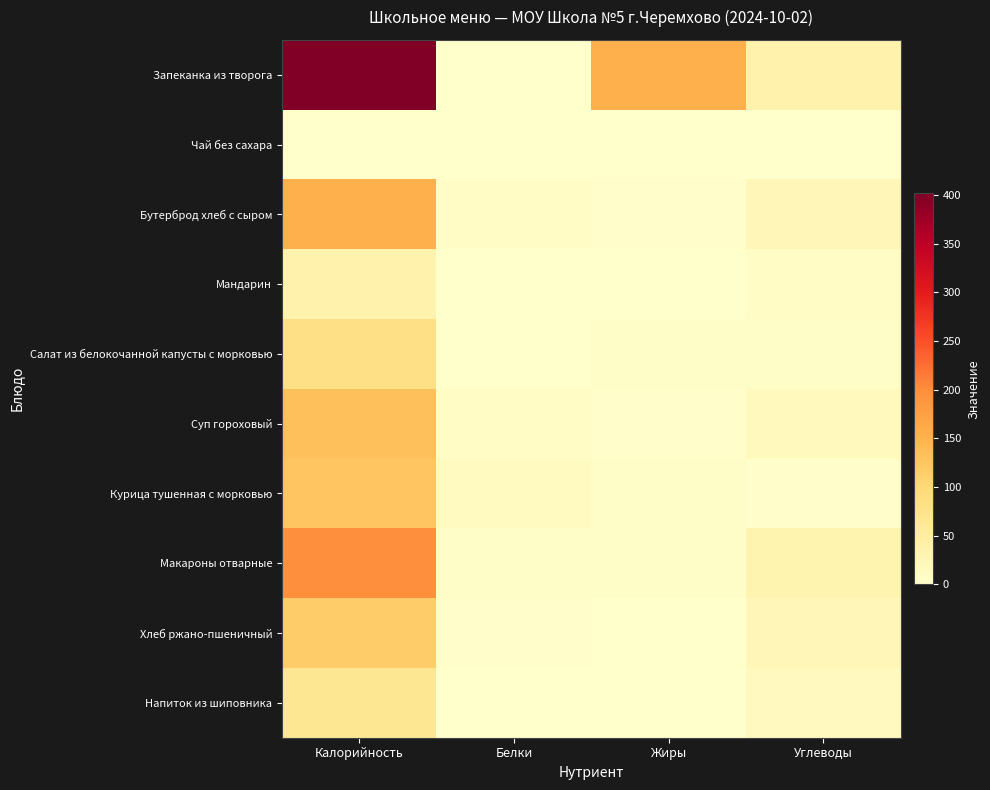

Reading right to left, extract all data points from this chart.

Запеканка из творога: Углеводы=35.0	Жиры=153.2	Белки=1.4	Калорийность=401.7
Чай без сахара: Углеводы=0.1	Жиры=0.0	Белки=0.2	Калорийность=1.4
Бутерброд хлеб с сыром: Углеводы=23.8	Жиры=3.7	Белки=6.3	Калорийность=153.2
Мандарин: Углеводы=7.5	Жиры=0.2	Белки=0.8	Калорийность=35.0
Салат из белокочанной капусты с морковью: Углеводы=5.8	Жиры=6.1	Белки=1.0	Калорийность=81.5
Суп гороховый: Углеводы=16.3	Жиры=4.6	Белки=6.7	Калорийность=133.1
Курица тушенная с морковью: Углеводы=4.4	Жиры=5.8	Белки=14.1	Калорийность=126.4
Макароны отварные: Углеводы=32.8	Жиры=4.9	Белки=5.3	Калорийность=196.8
Хлеб ржано-пшеничный: Углеводы=23.8	Жиры=0.7	Белки=4.0	Калорийность=117.4
Напиток из шиповника: Углеводы=15.1	Жиры=0.2	Белки=0.6	Калорийность=65.4